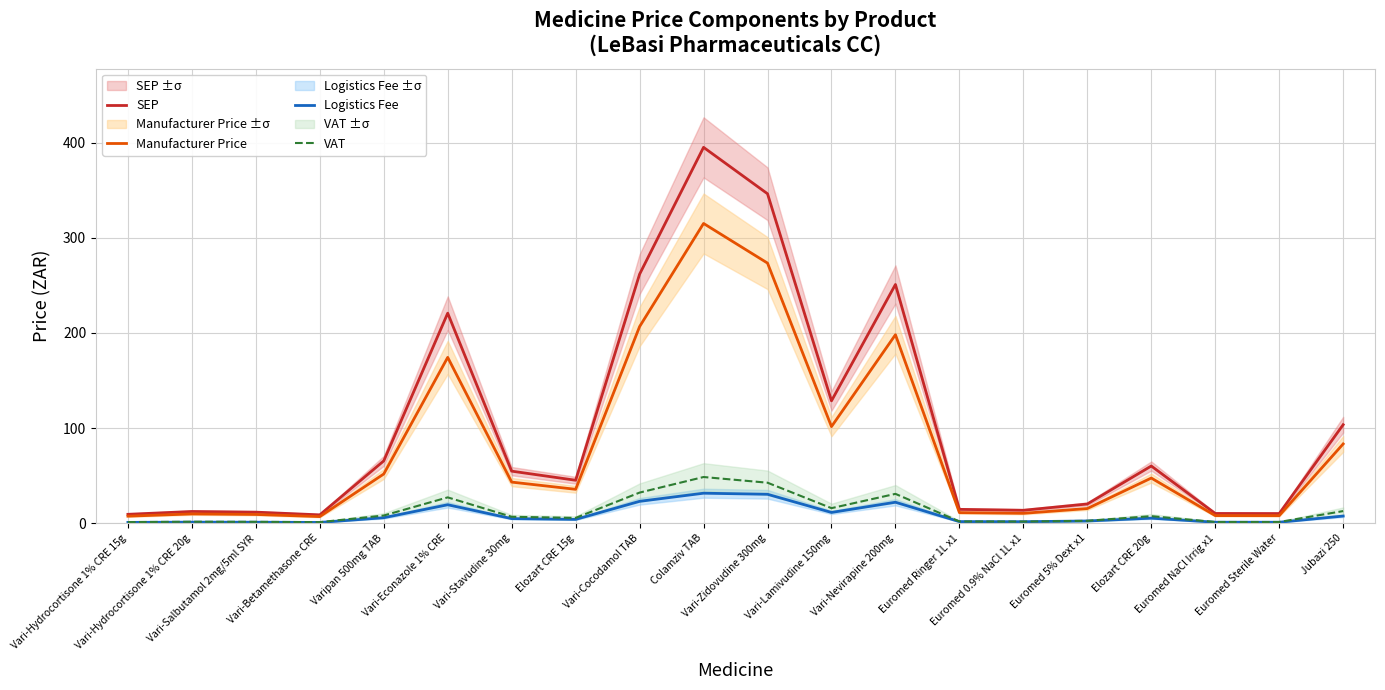

Where does the Manufacturer Price series first go above 43?

Varipan 500mg TAB